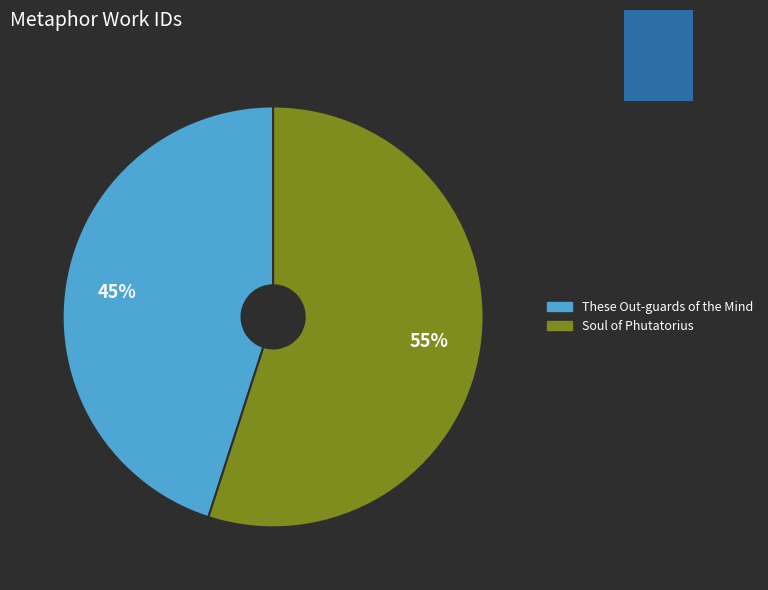

Which category has the smallest portion of the pie?

These Out-guards of the Mind